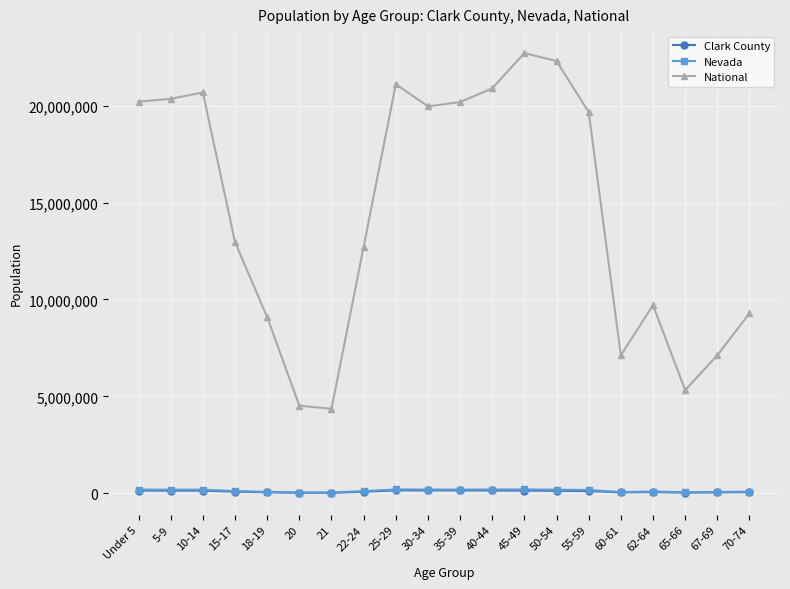

What is the label of the 7th point from the right?

50-54